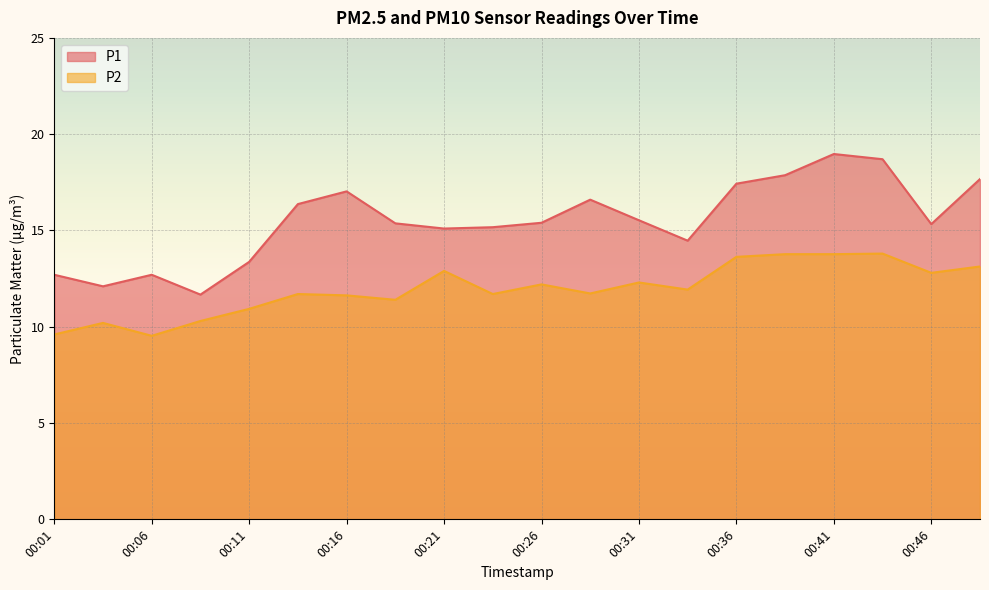

How many lines are shown in the chart?

2